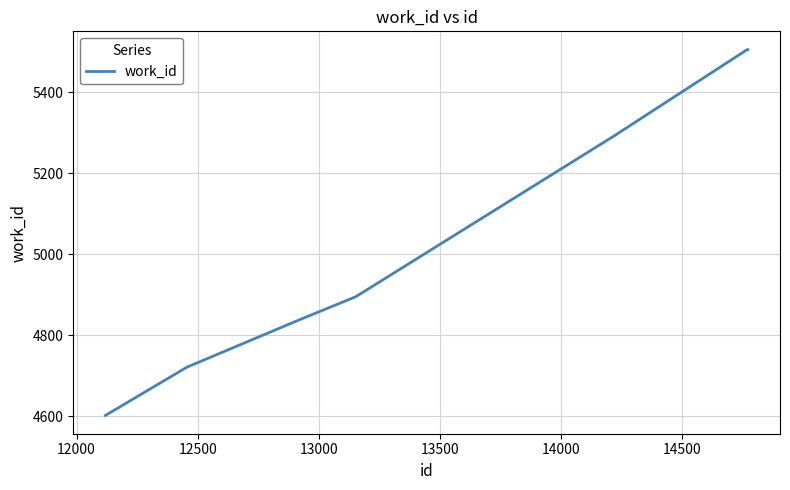

What is the smallest value displayed?

4602